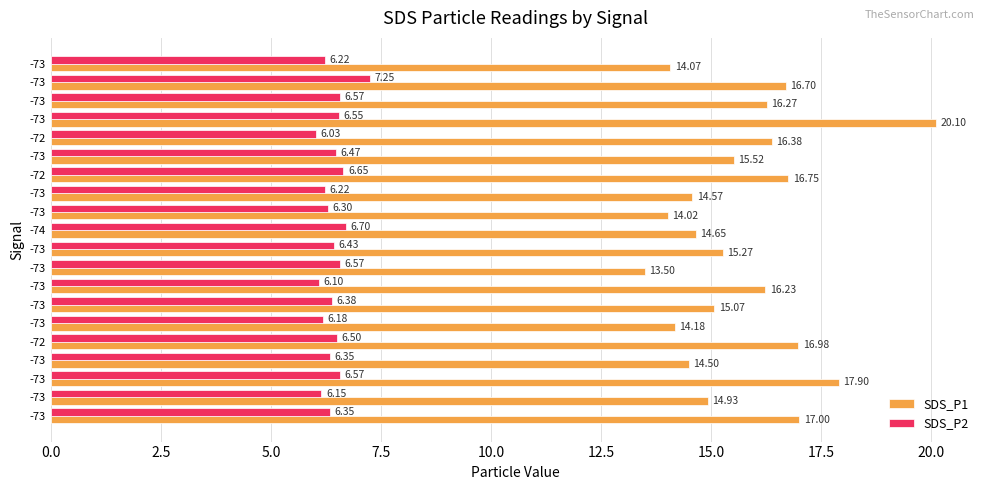

What is the value of the SDS_P2 bar at the 20th from the left?

6.2